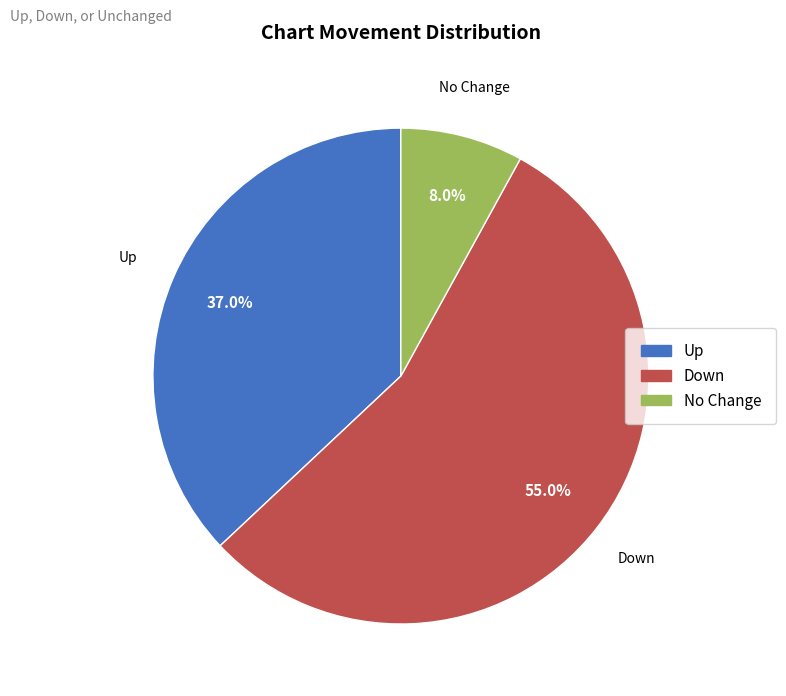

What is the largest slice in the pie chart?

Down